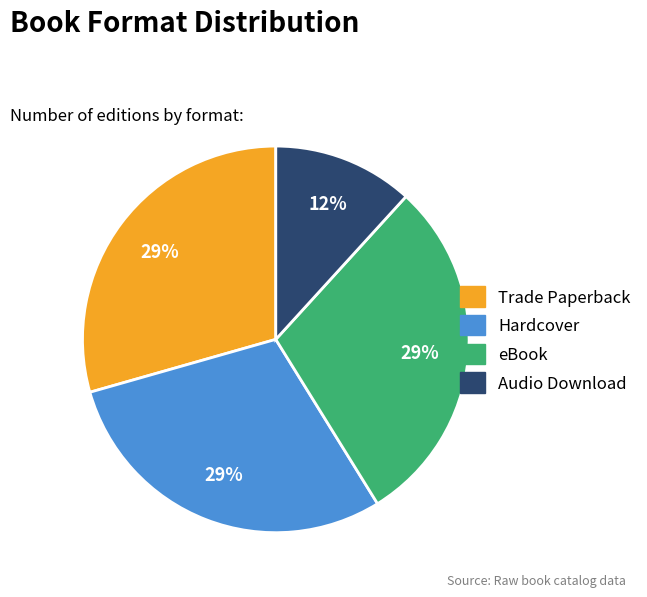

Which category has the smallest portion of the pie?

Audio Download